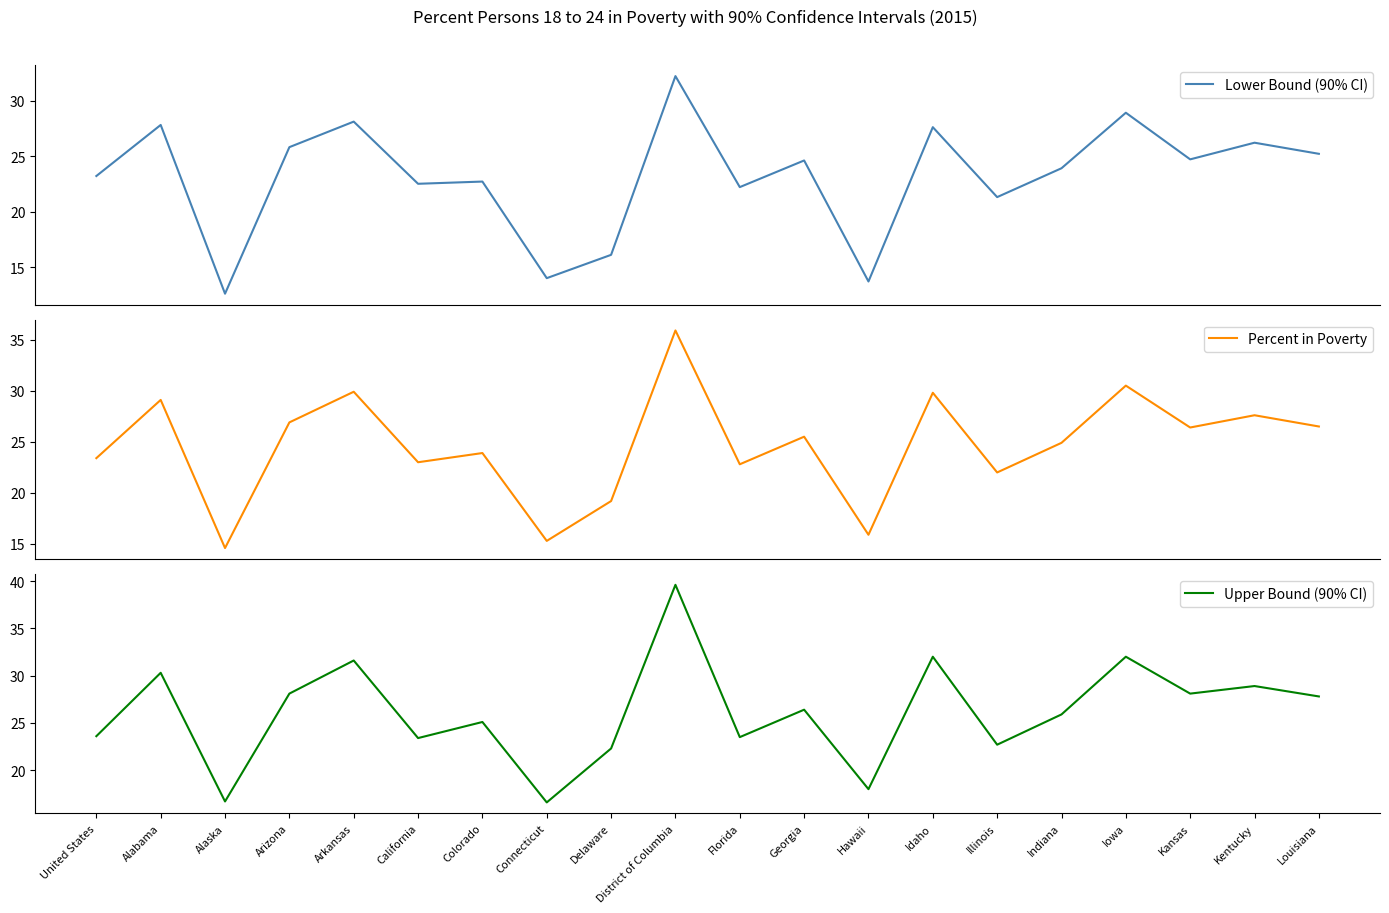

The value of Upper Bound (90% CI) at Indiana is 25.9. True or false?

True